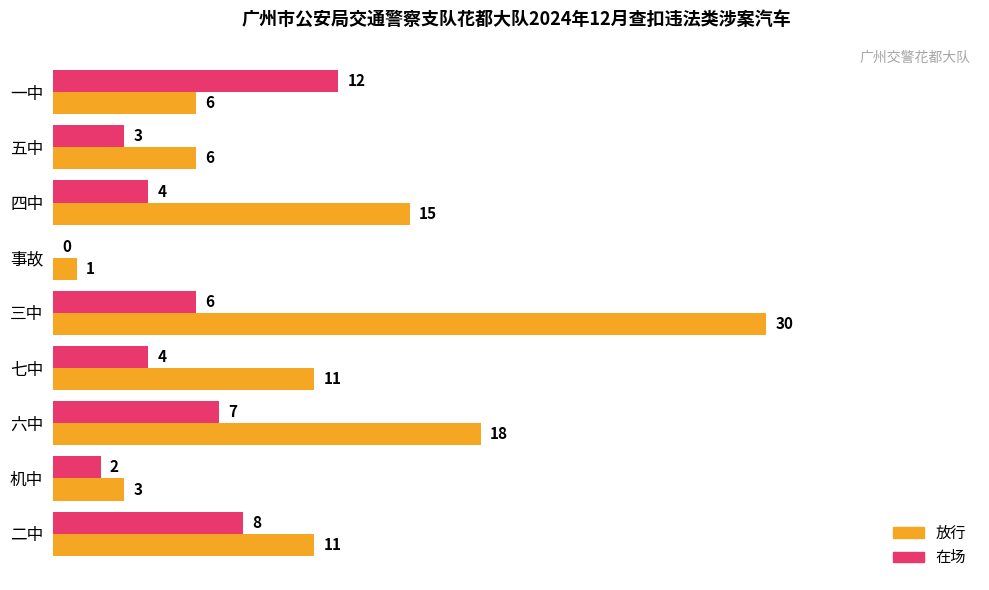

Between 六中 and 七中, which series saw the biggest shift?

放行